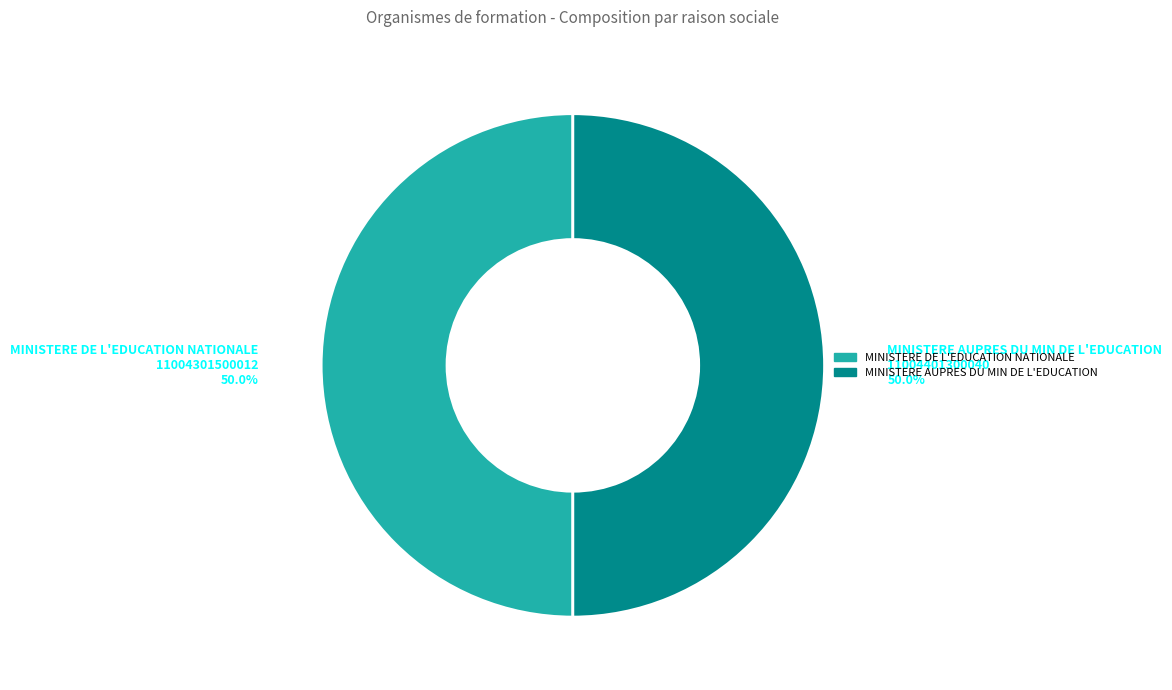

Is it true that MINISTERE AUPRES DU MIN DE L'EDUCATION is 50% of the pie?

True